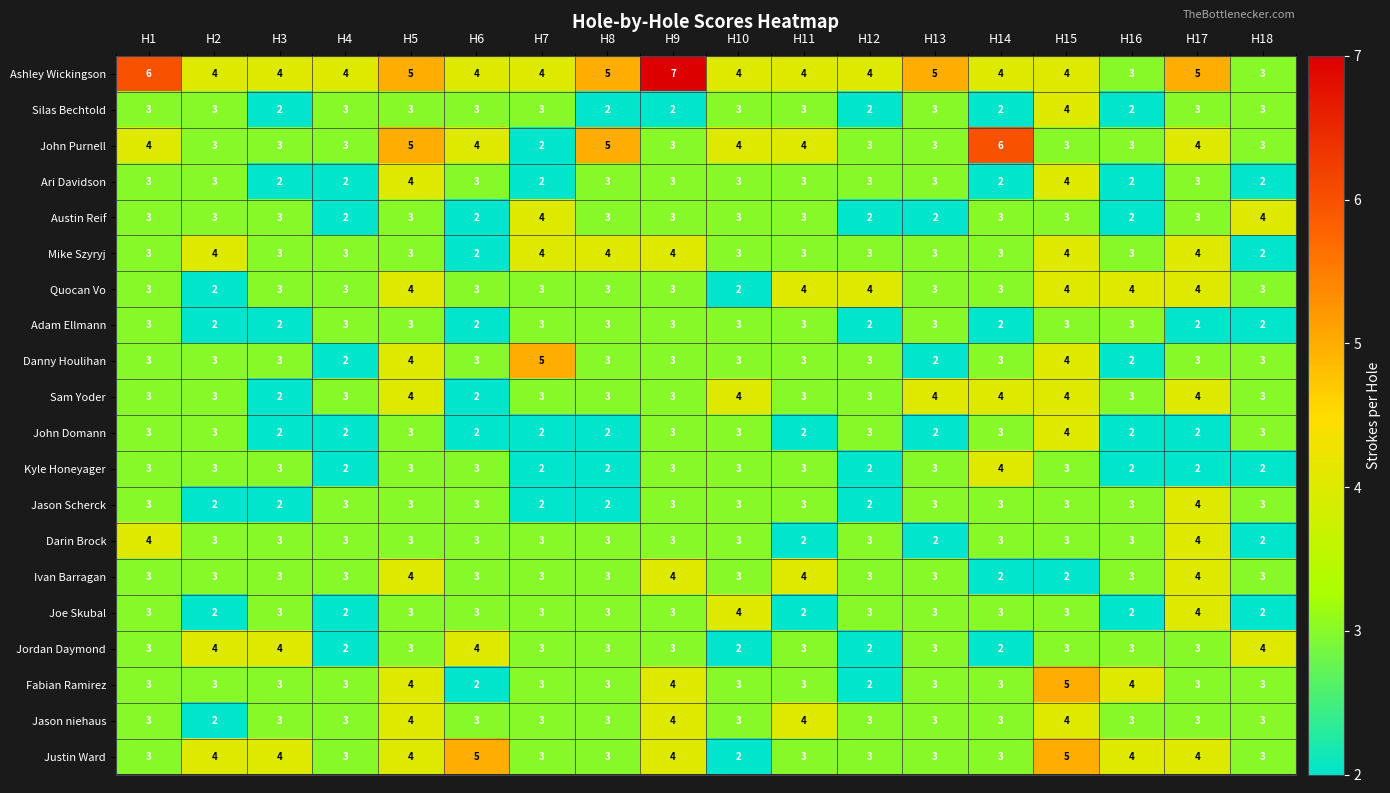

What is the sum of all Kyle Honeyager values?

48